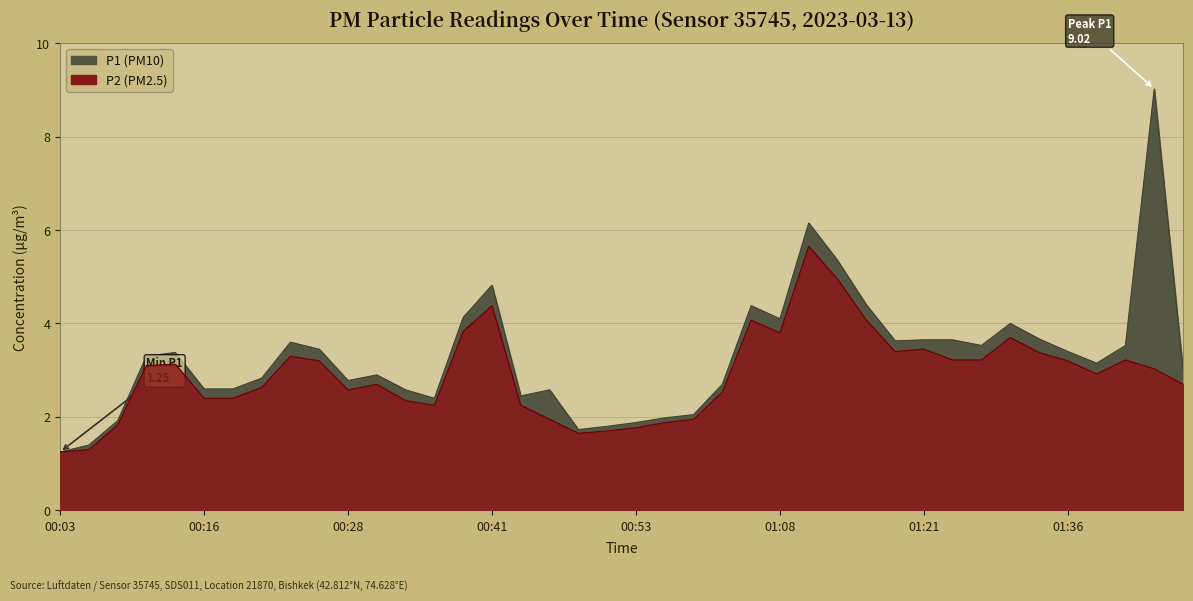

Reading left to right, transcribe all the data shown in this chart.

P1: 1.2	1.4	1.9	3.3	3.4	2.6	2.6	2.8	3.6	3.5	2.8	2.9	2.6	2.4	4.1	4.8	2.5	2.6	1.7	1.8	1.9	2.0	2.0	2.7	4.4	4.1	6.2	5.3	4.4	3.6	3.6	3.6	3.5	4.0	3.7	3.4	3.1	3.5	9.0	3.0
P2: 1.2	1.3	1.8	3.1	3.1	2.4	2.4	2.6	3.3	3.2	2.6	2.7	2.4	2.2	3.8	4.4	2.2	1.9	1.6	1.7	1.8	1.9	1.9	2.5	4.1	3.8	5.7	5.0	4.1	3.4	3.5	3.2	3.2	3.7	3.4	3.2	2.9	3.2	3.0	2.7